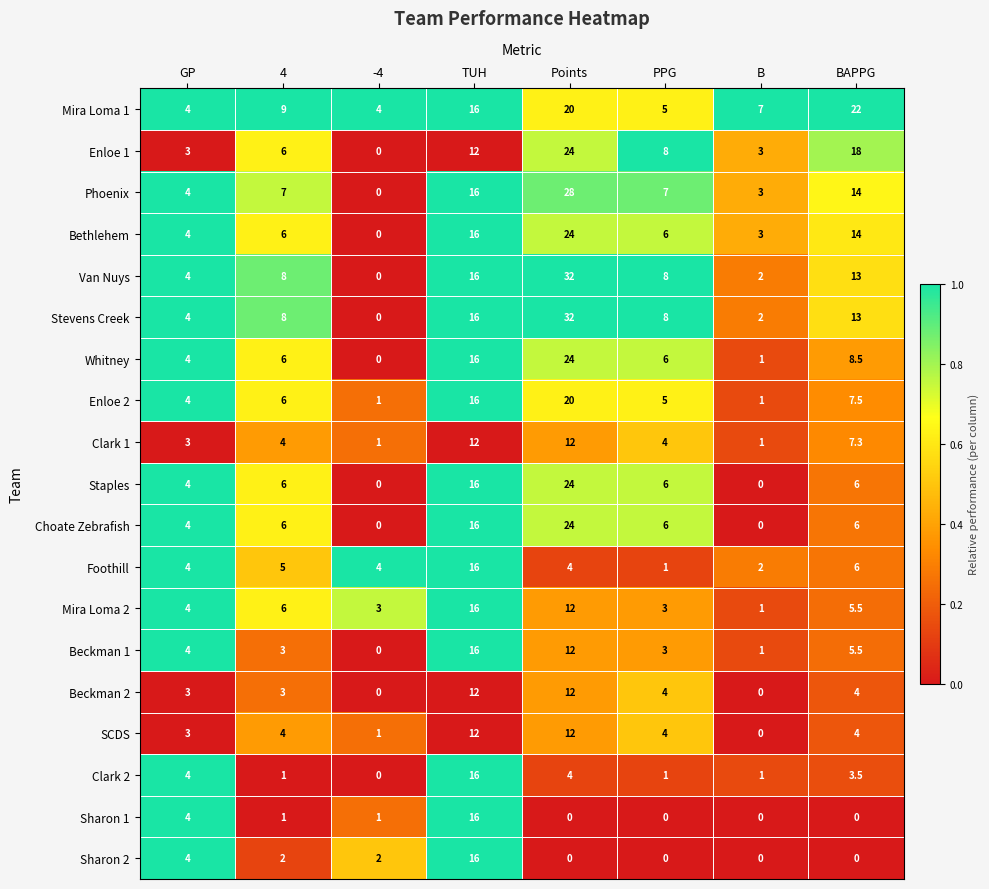

What is the spread (max minus min) of values at BAPPG?

22.0